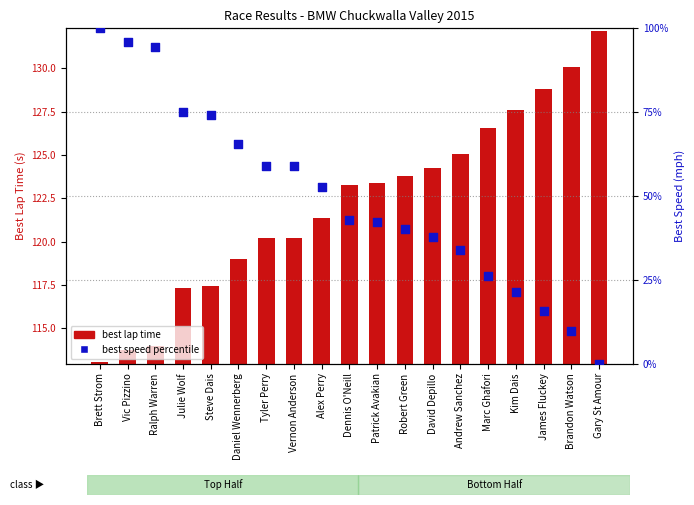

Which series reaches the maximum Y coordinate?

Best Lap time